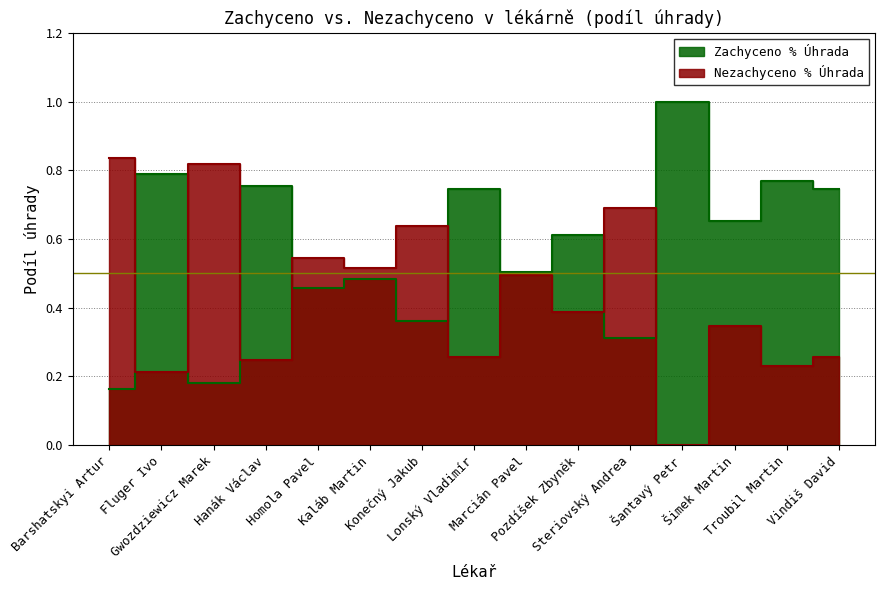

At which label does Zachyceno % Úhrada reach its peak?

Šantavý Petr